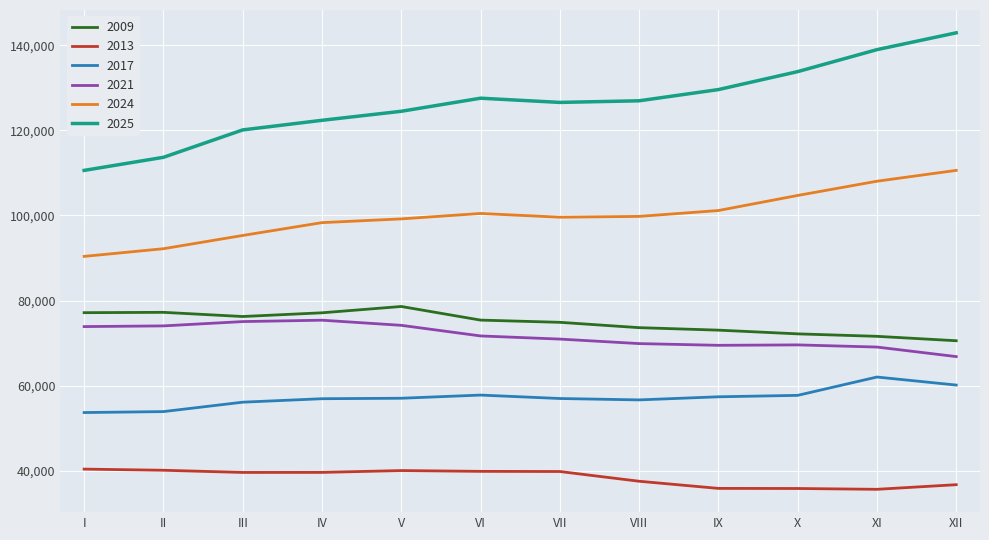

True or false: 2017 and 2024 intersect in this chart.

False